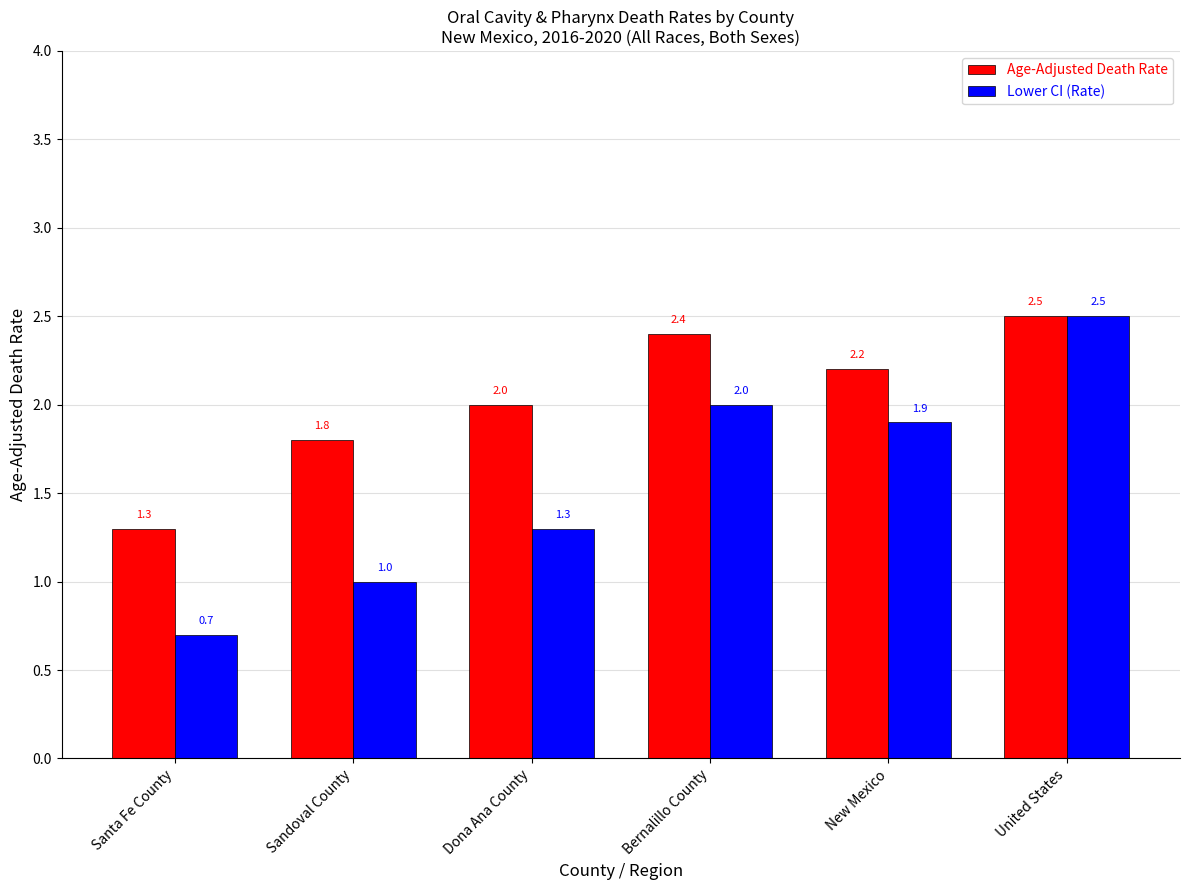

How many series are shown in this chart?

2